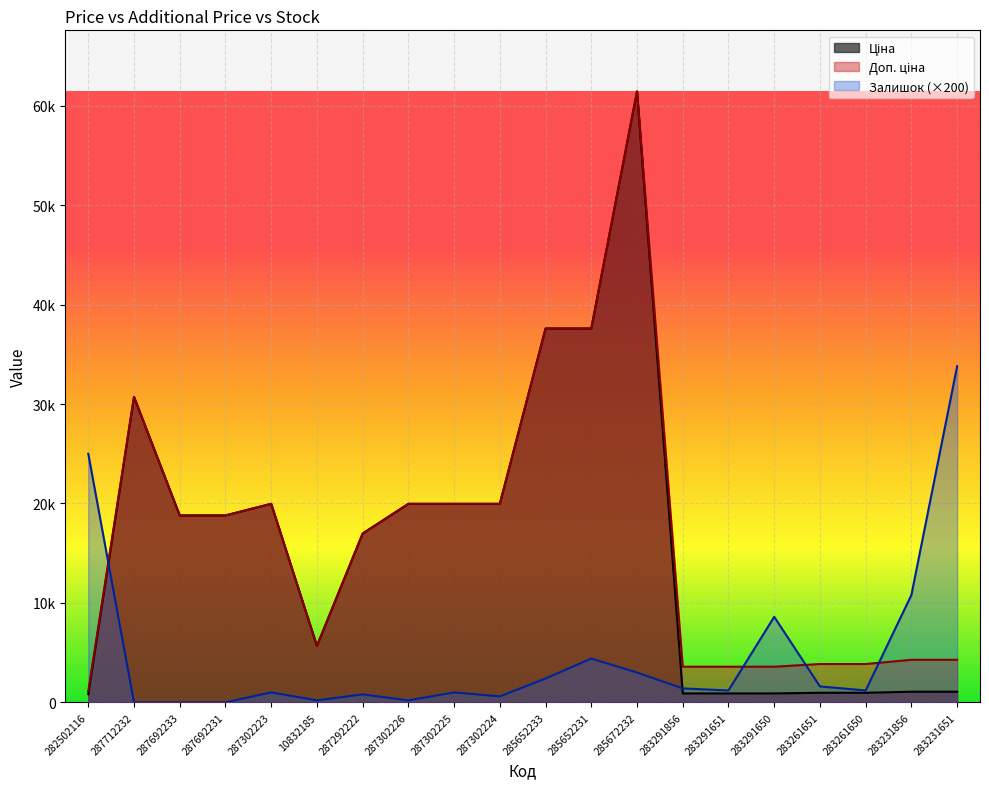

True or false: Доп. ціна and Ціна cross at least once.

False